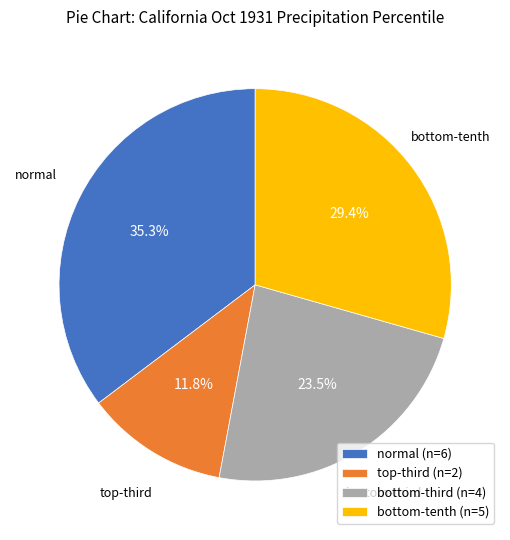

How many slices are in this pie chart?

4